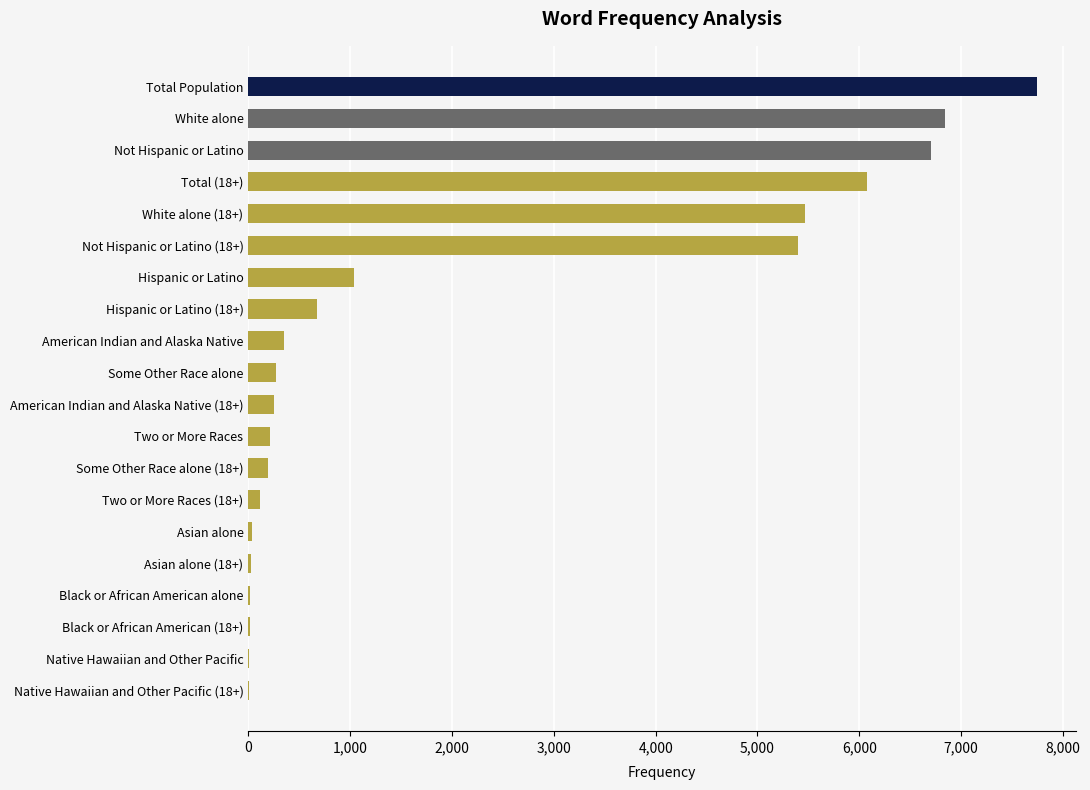

What is the sum of all values?

41442